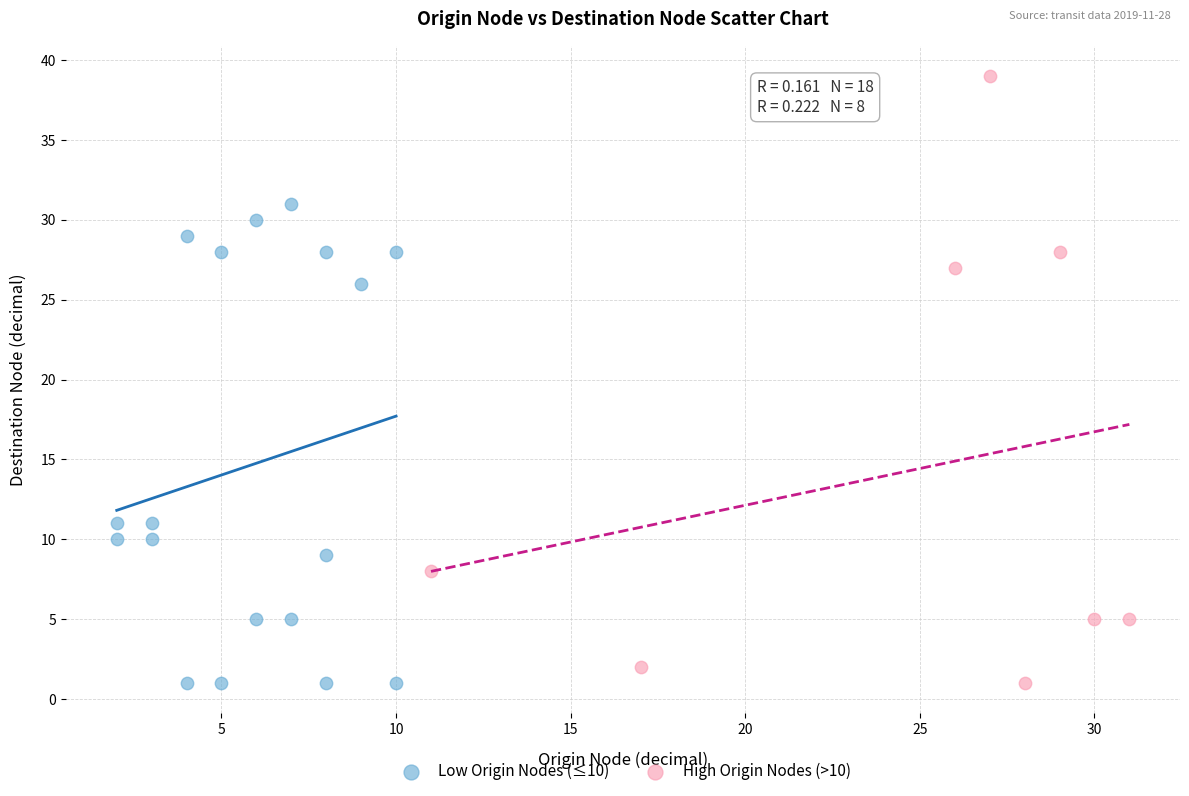

Which series has the widest spread of Y values?

High Origin Nodes (>10)